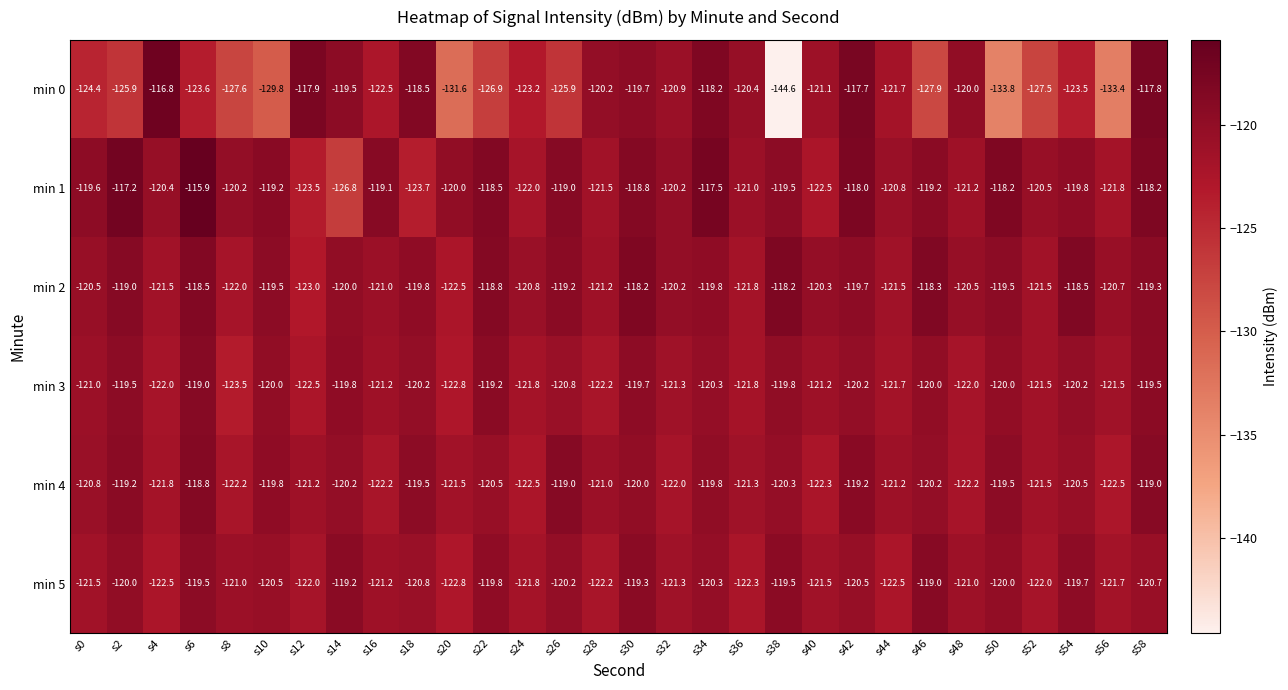

True or false: min 4 has a value of -122.3 at s40.

True